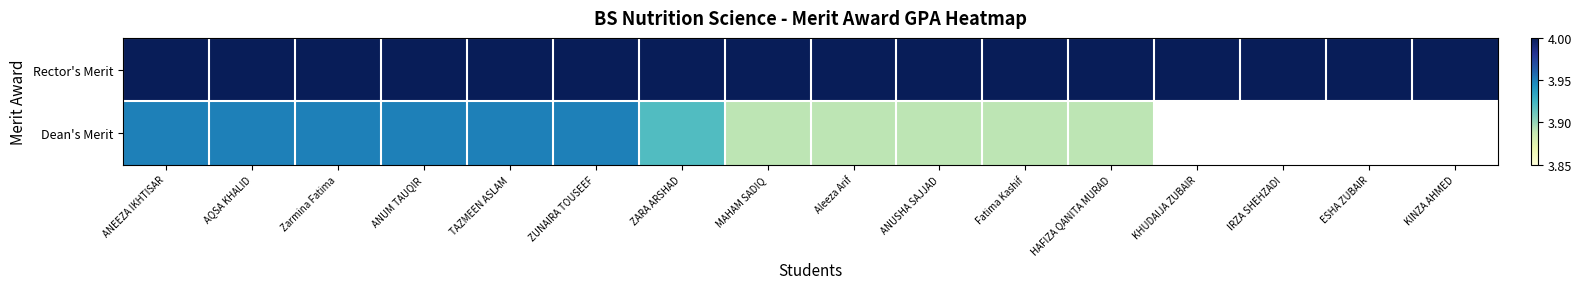

Is the value of Rector's Merit at Zarmina Fatima greater than the value of Dean's Merit at TAZMEEN ASLAM?

Yes